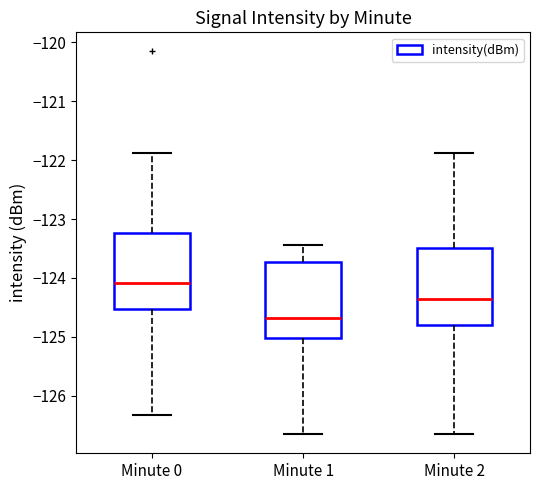

Reading left to right, read every box against the y-axis: the position of its median line, the range the box covers, and the ends of its whiskers. The values are not printed on the chart, so give them approximately, as read against the axis.

Minute 0: median -124.1, box -124.5 to -123.2, whiskers -126.3 to -121.9
Minute 1: median -124.7, box -125.0 to -123.7, whiskers -126.7 to -123.4
Minute 2: median -124.4, box -124.8 to -123.5, whiskers -126.7 to -121.9